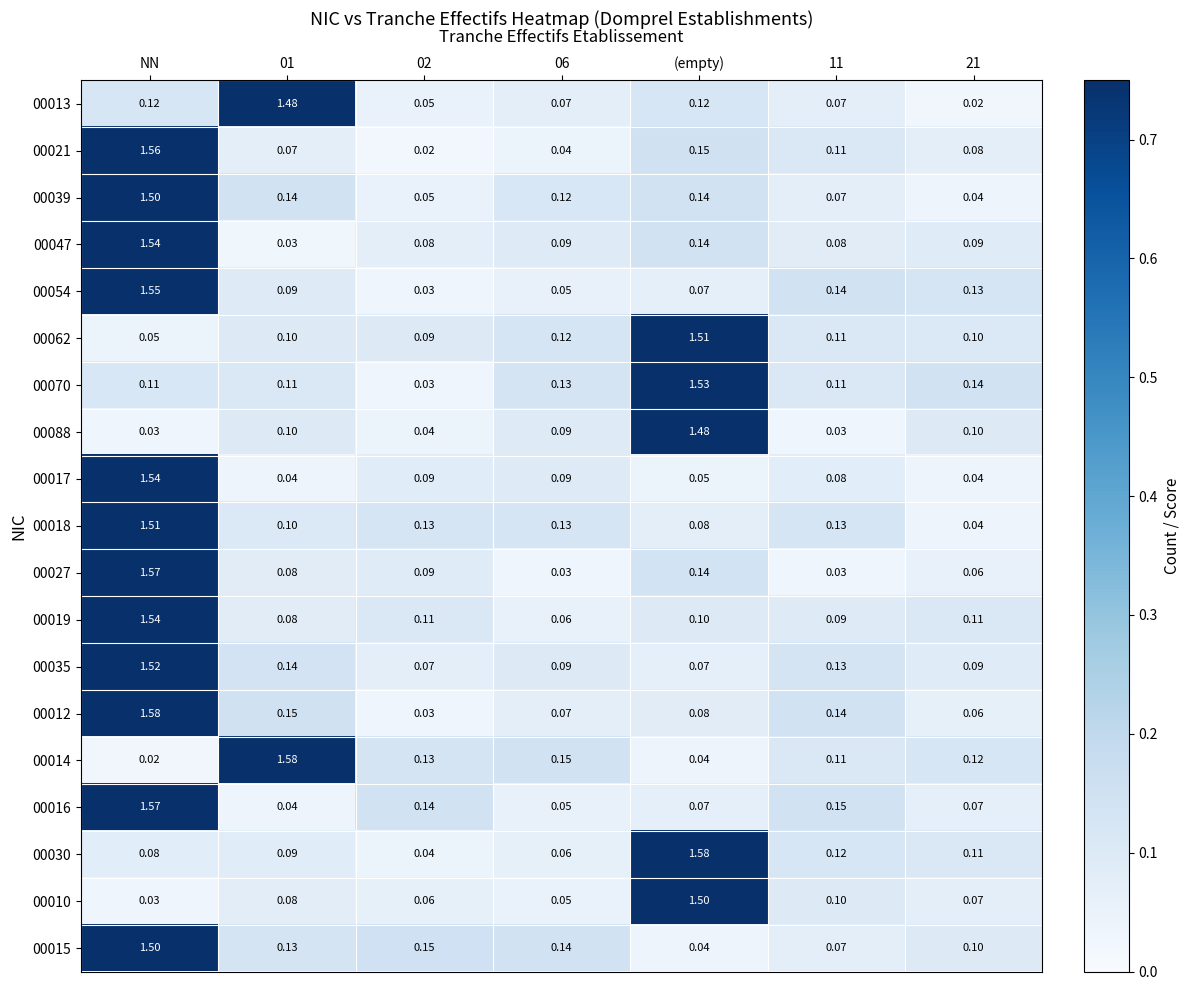

Which has a higher value, 02 or 11?

11